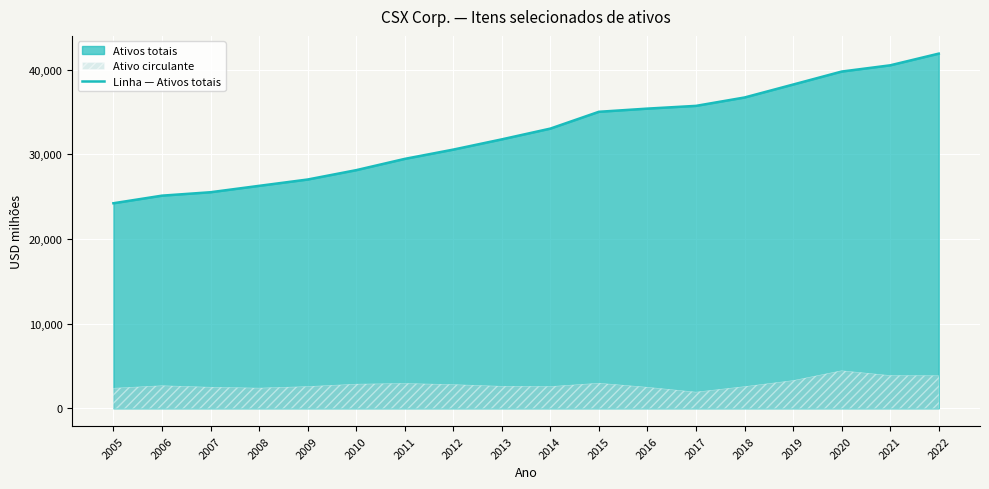

What is the difference between the second highest and second lowest values?

15402